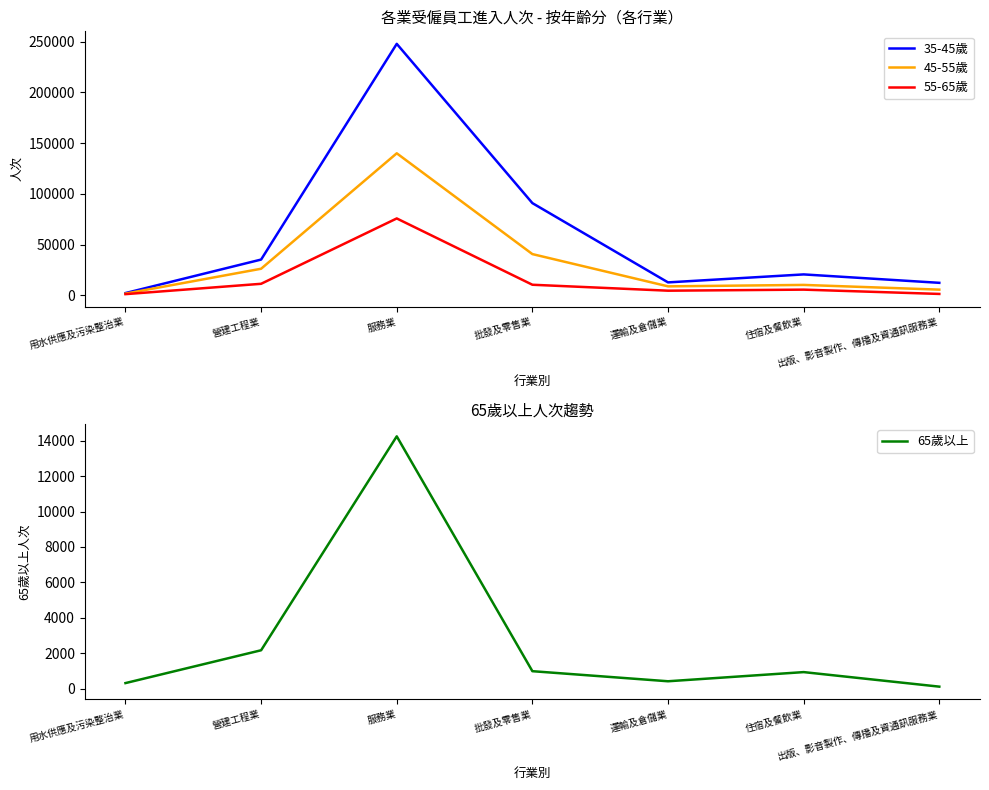

At which category is the sum across all series the highest?

服務業